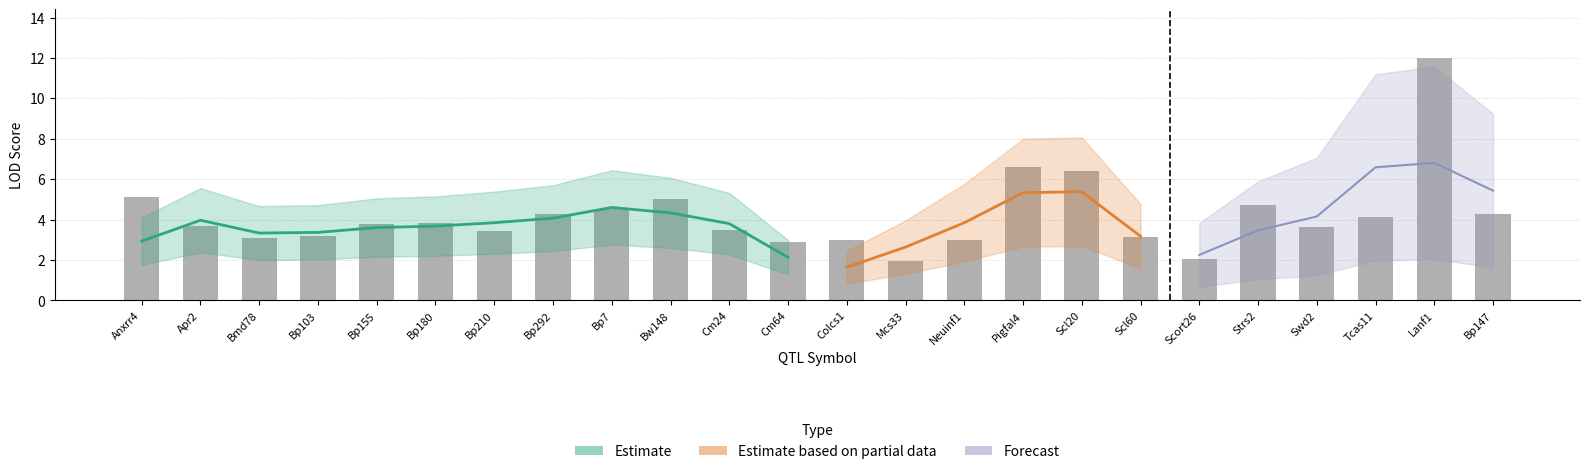

At which label is the value closest to 6?

Scl20